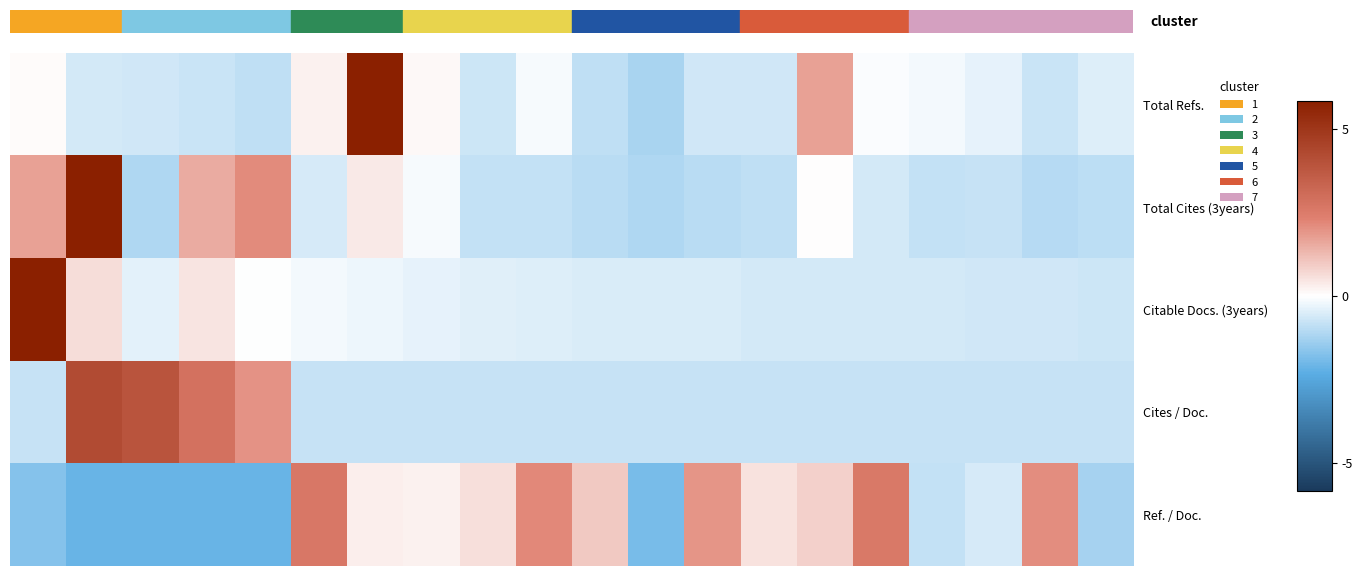

How many data points does each series have?

20